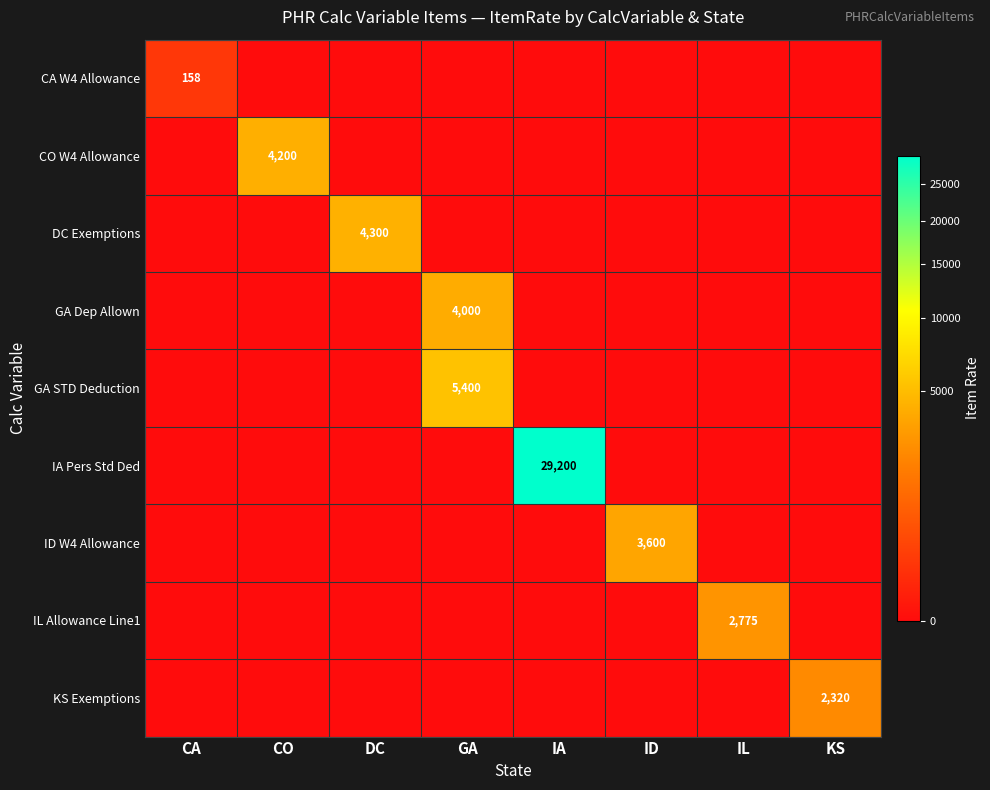

True or false: CO W4 Allowance has a value of 1491 at CO.

False